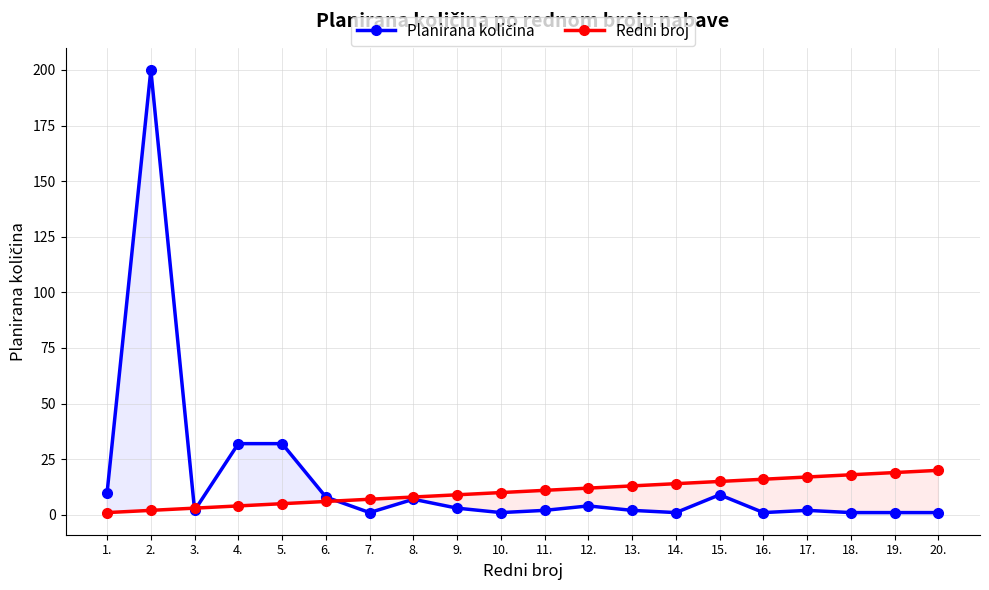

What is the difference between the second highest and second lowest values in the Planirana količina series?

31